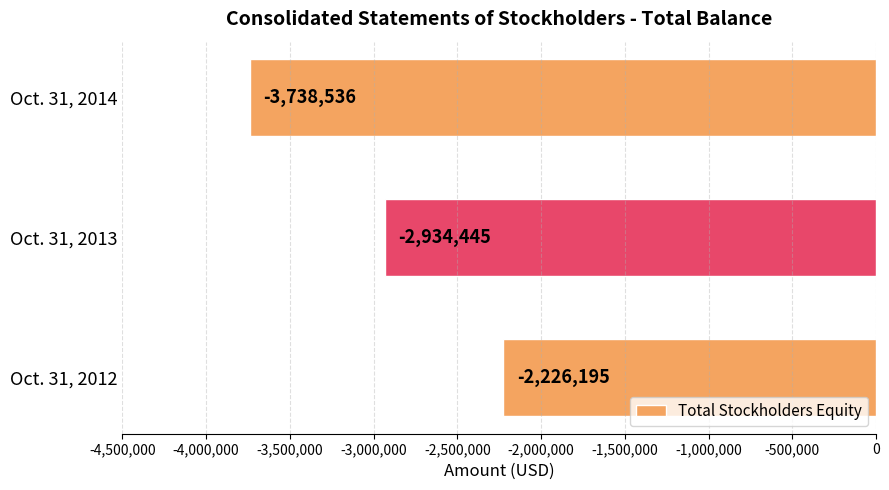

Where is the data nearest to the value -2982365?

Oct. 31, 2013